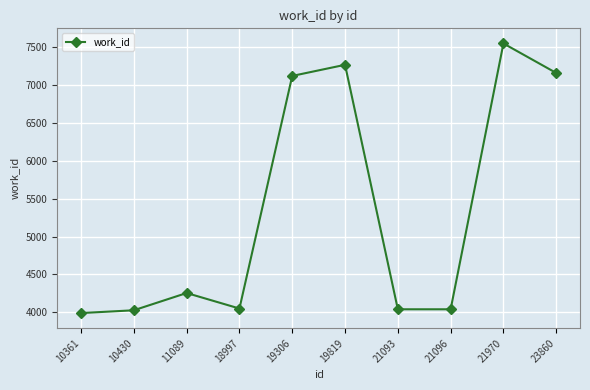

Does the chart display data point markers on the line(s)?

Yes